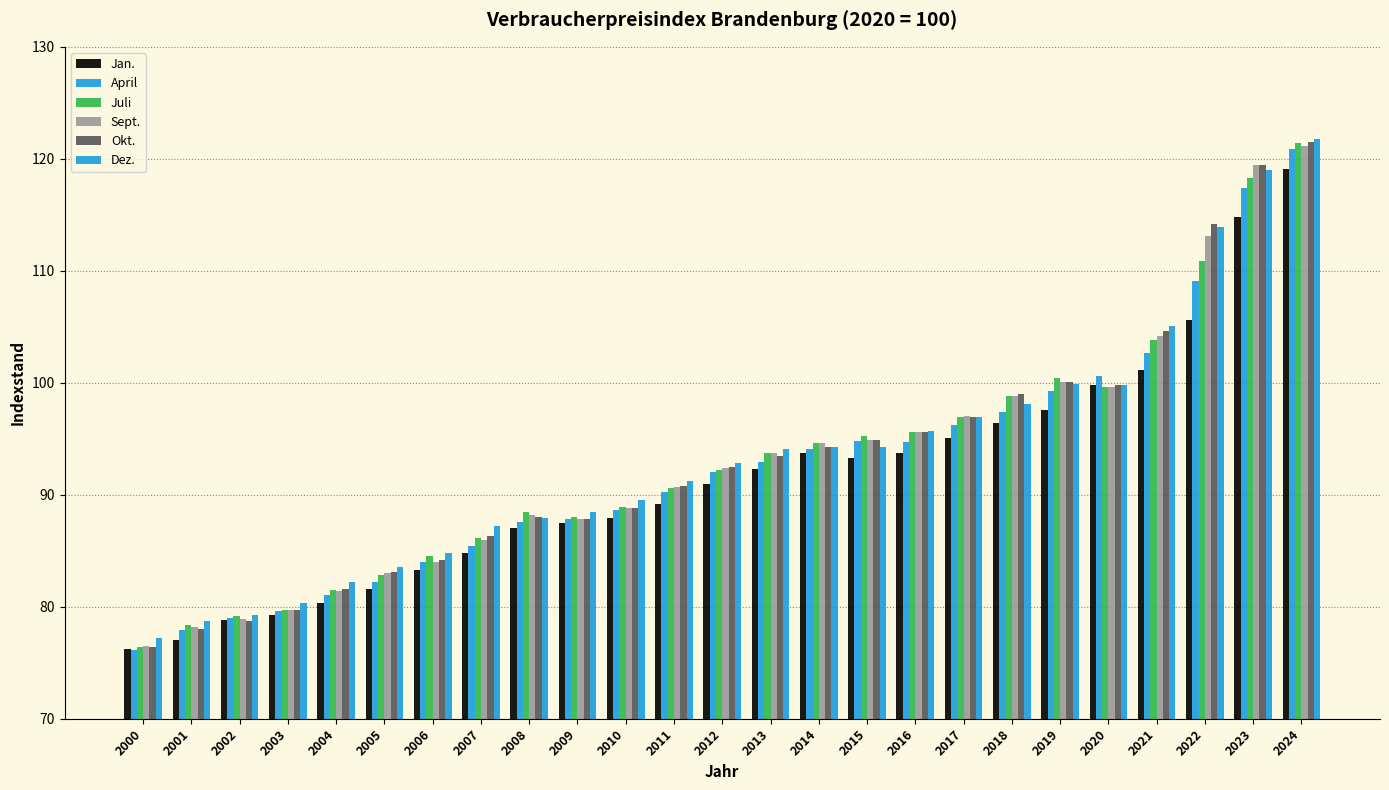

What is the value of the Okt. bar at the 12th from the left?

90.8